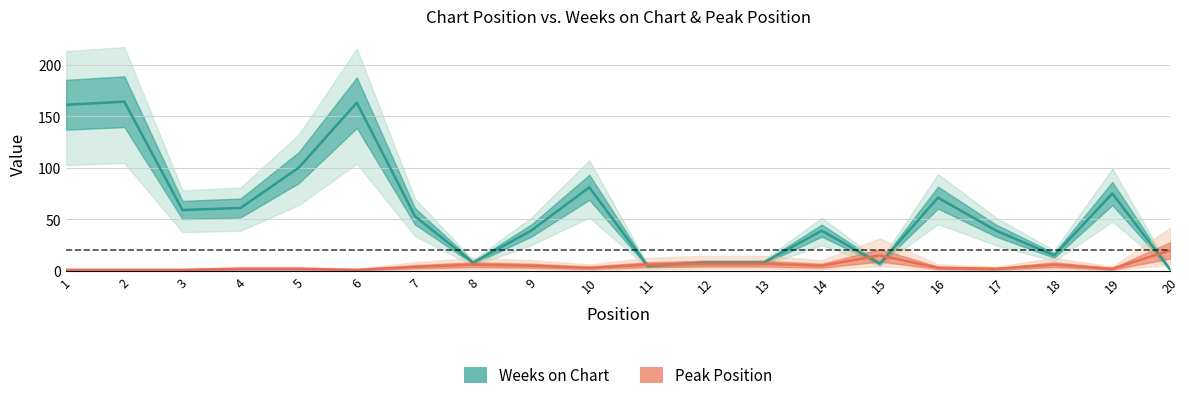

What value does the Weeks on Chart series have at 13, to the nearest 5?

10